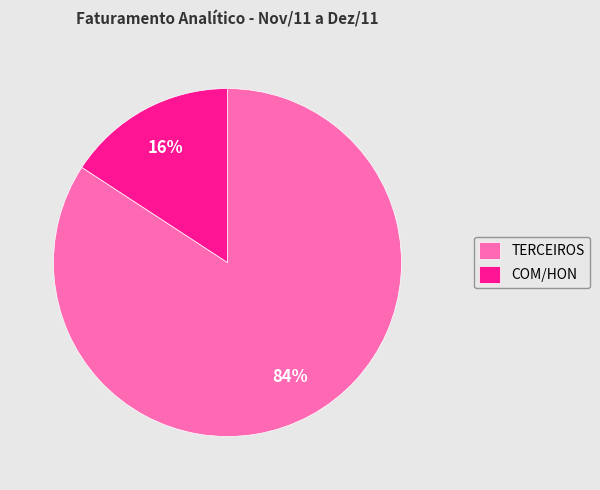

Which has a higher value, COM/HON or TERCEIROS?

TERCEIROS